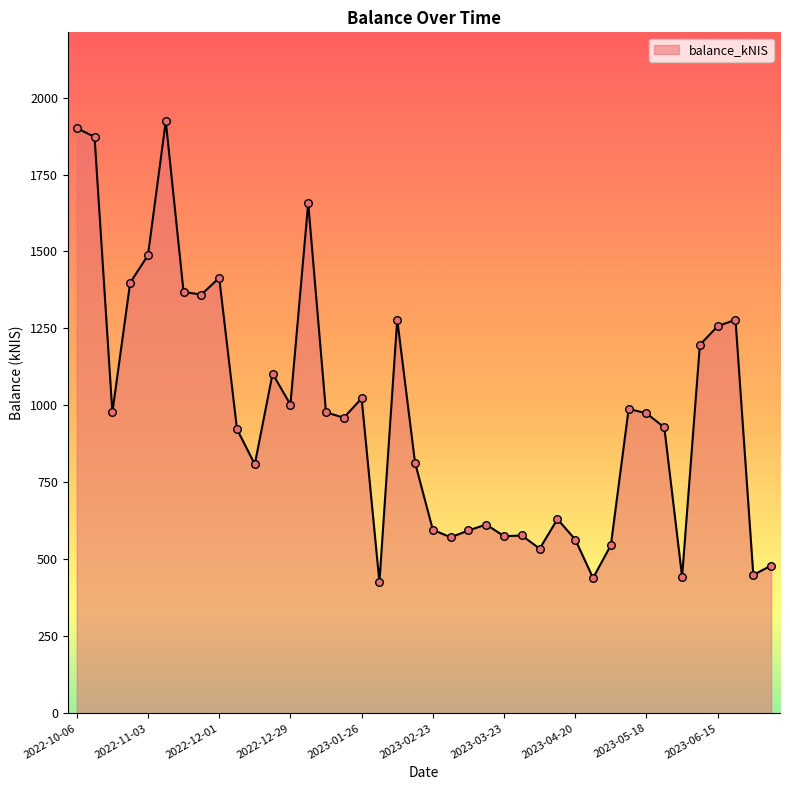

What is the difference between the maximum and minimum values?

1496.9